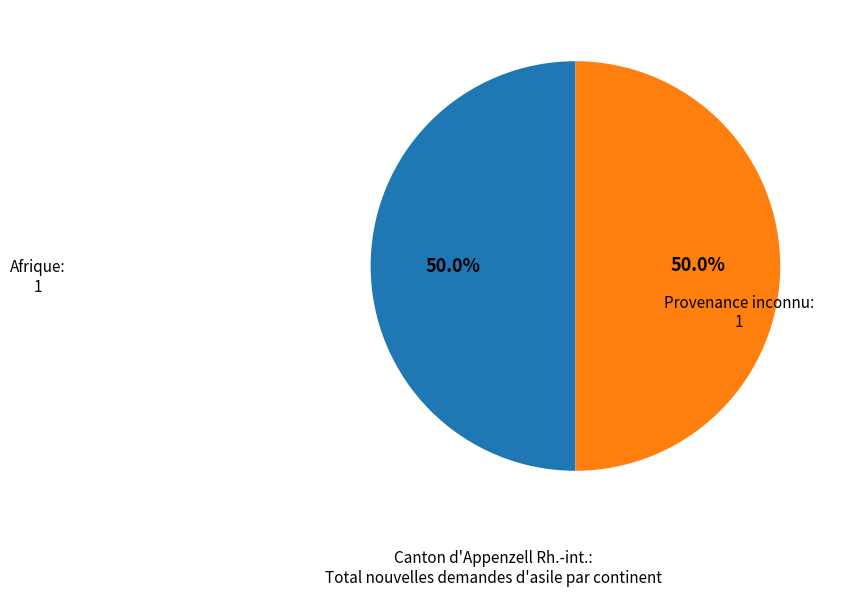

Count the number of slices in the pie.

2